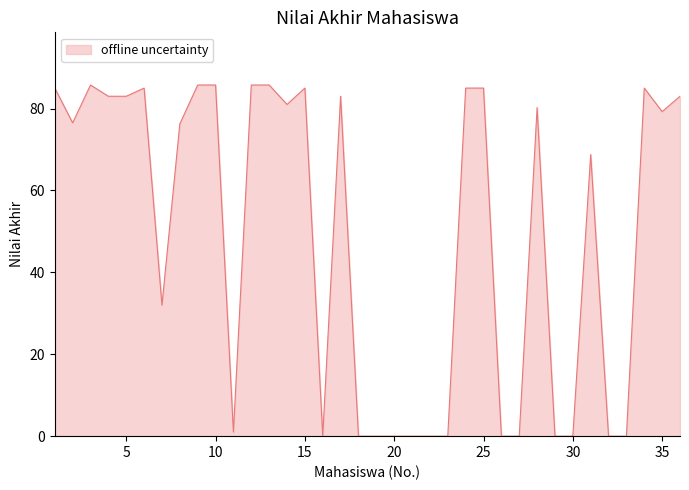

What is the difference between the maximum and minimum values?

85.8